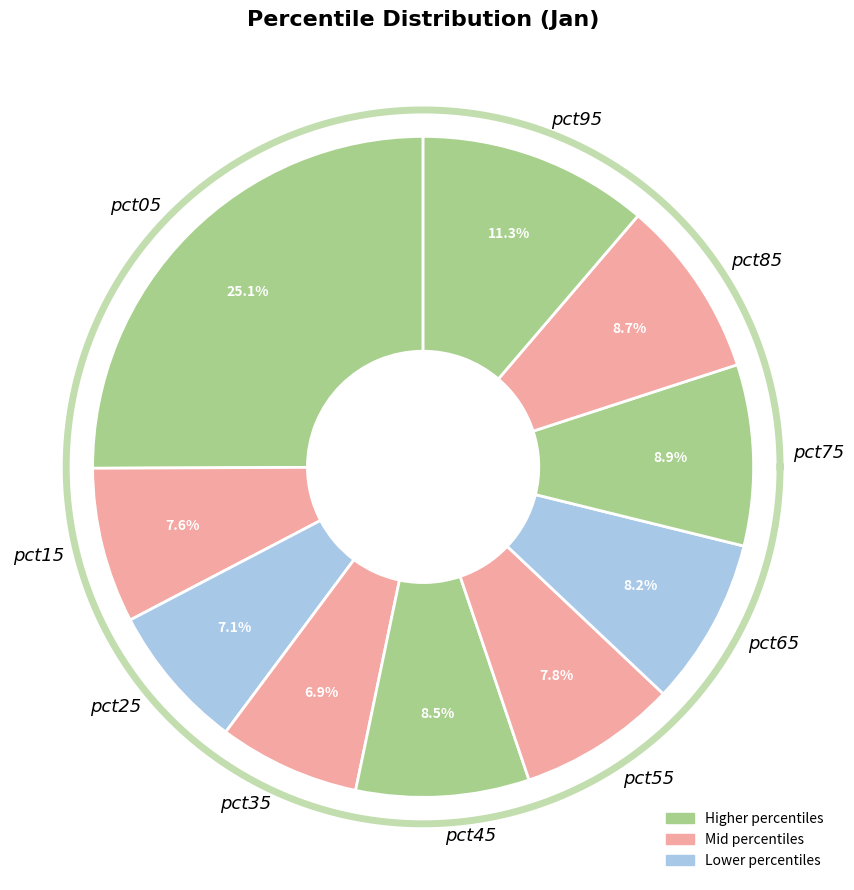

Which slice is the smallest?

pct35